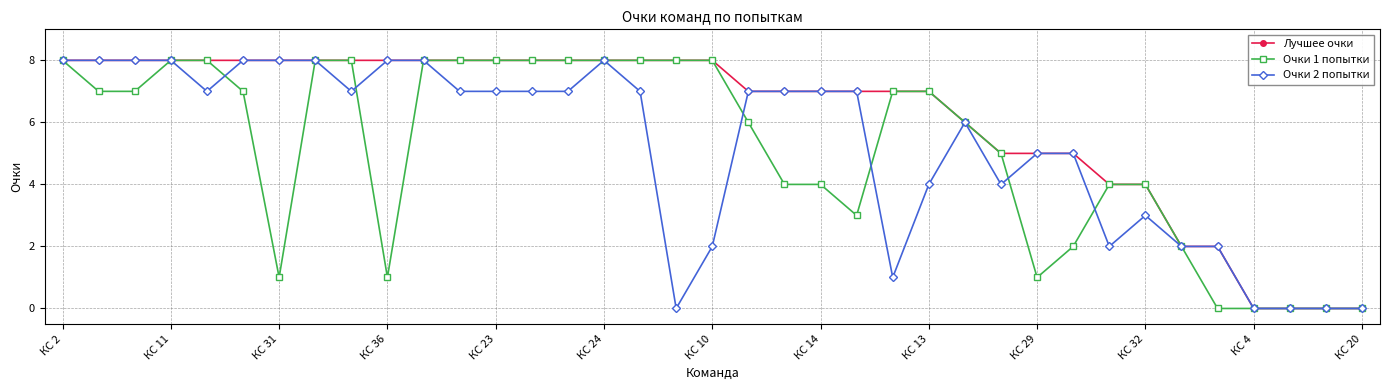

What is the greatest value displayed?

8